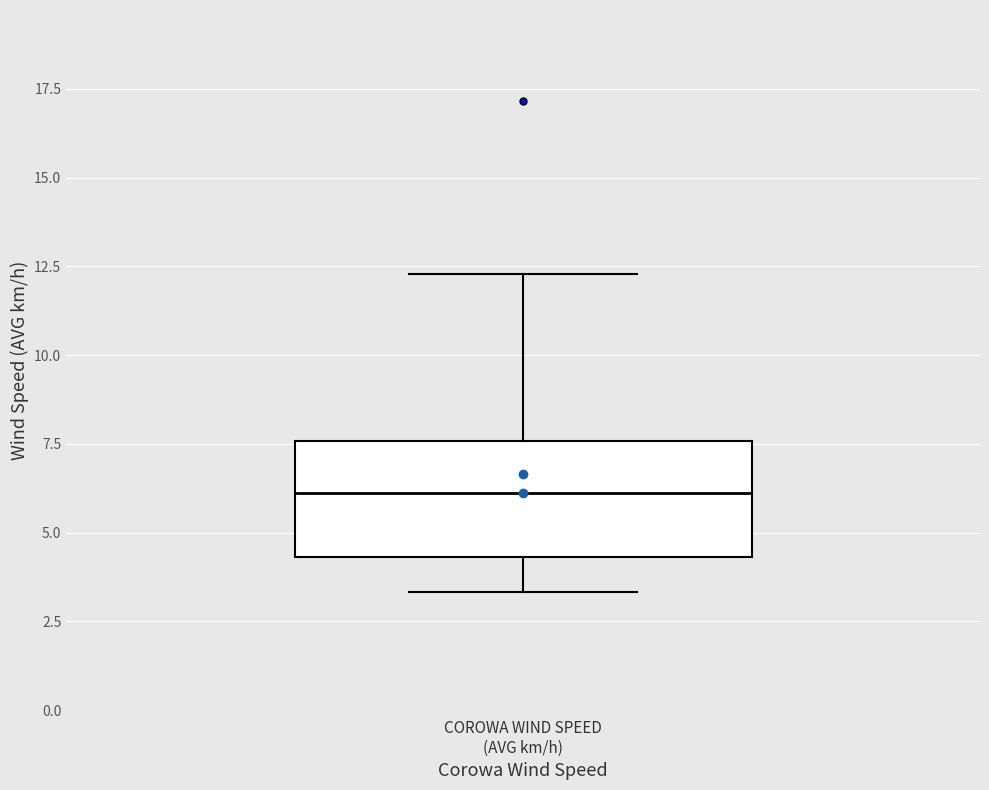

Where is the lower edge of the box for COROWA WIND SPEED (AVG km/h) on the y-axis? The values are not printed on the chart, so give them approximately, as read against the axis.

4.5